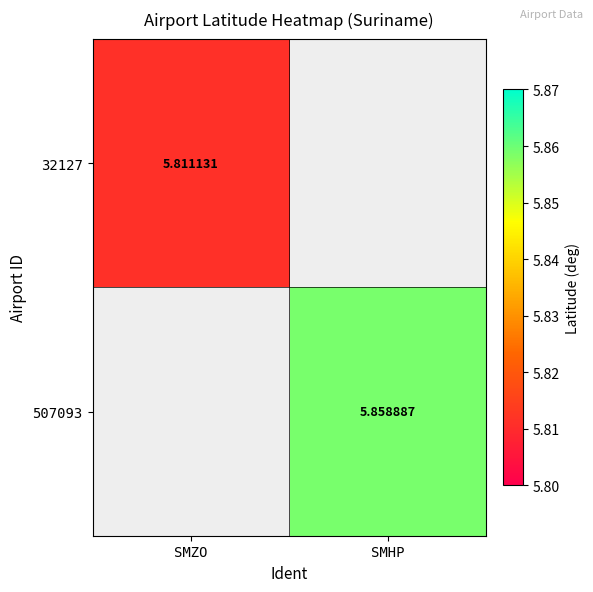

How many positive values does the 32127 series have?

1